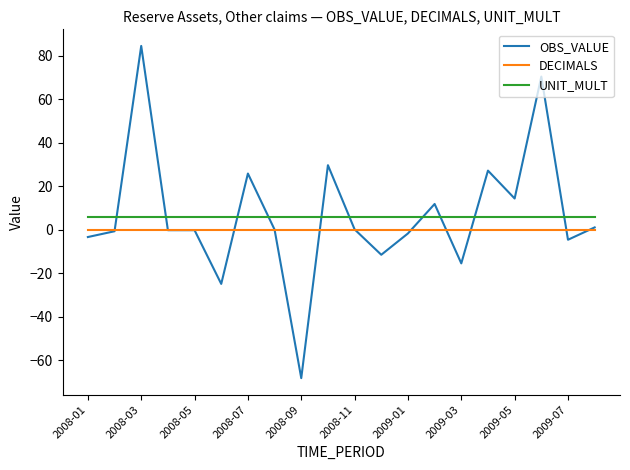

What is the difference between the maximum and minimum values in the OBS_VALUE series?

153.0